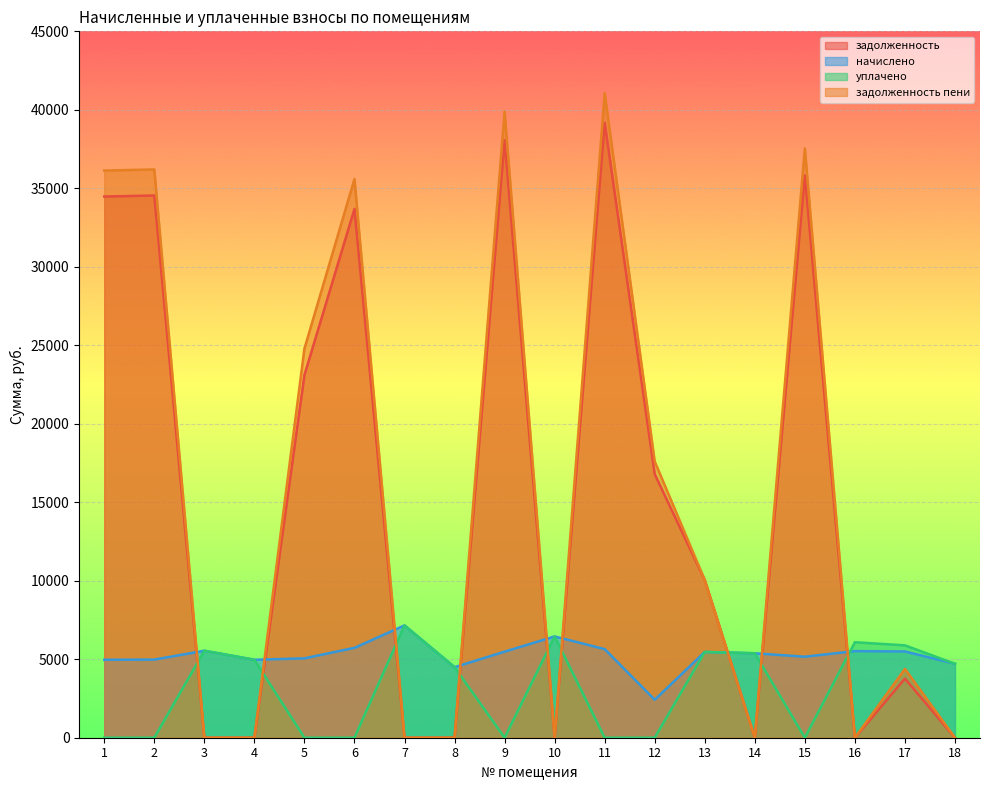

Rank the series at 2 from lowest to highest value.

уплачено, начислено, задолженность, задолженность пени